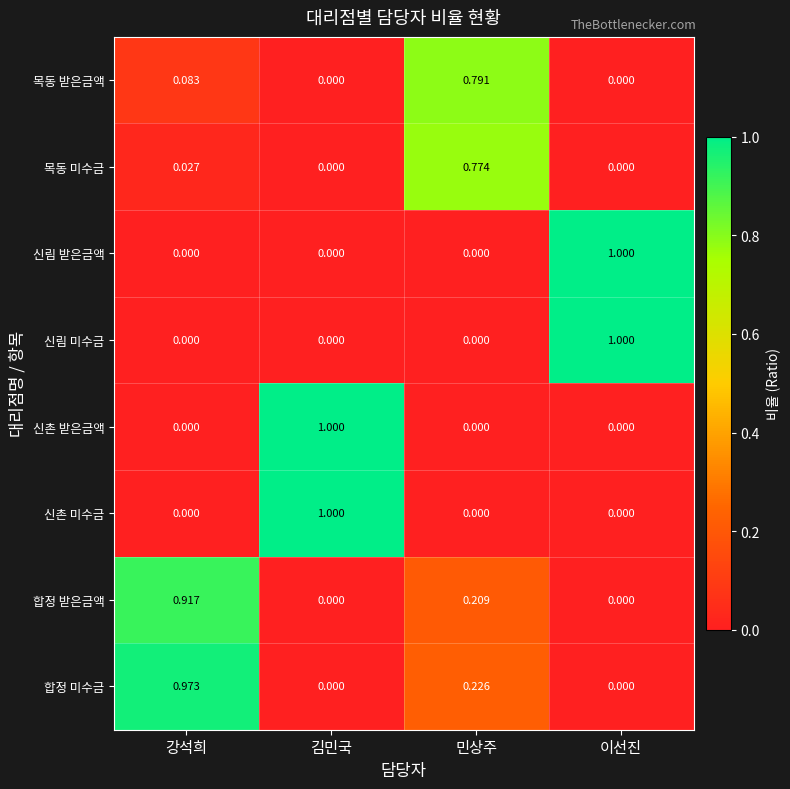

At which label does 목동 받은금액 reach its peak?

민상주